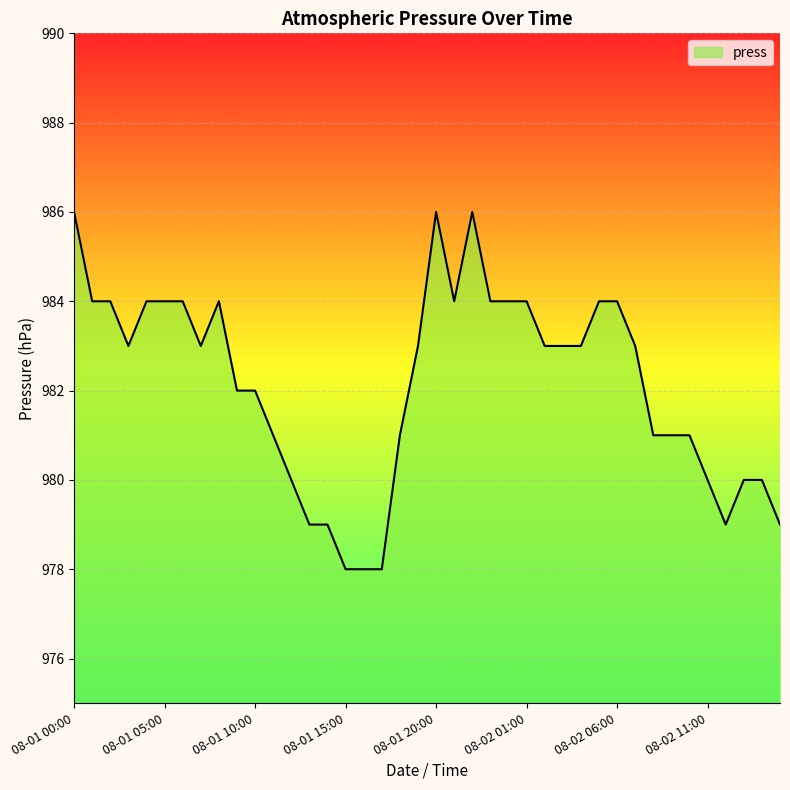

What is the difference between the maximum and minimum values?

8